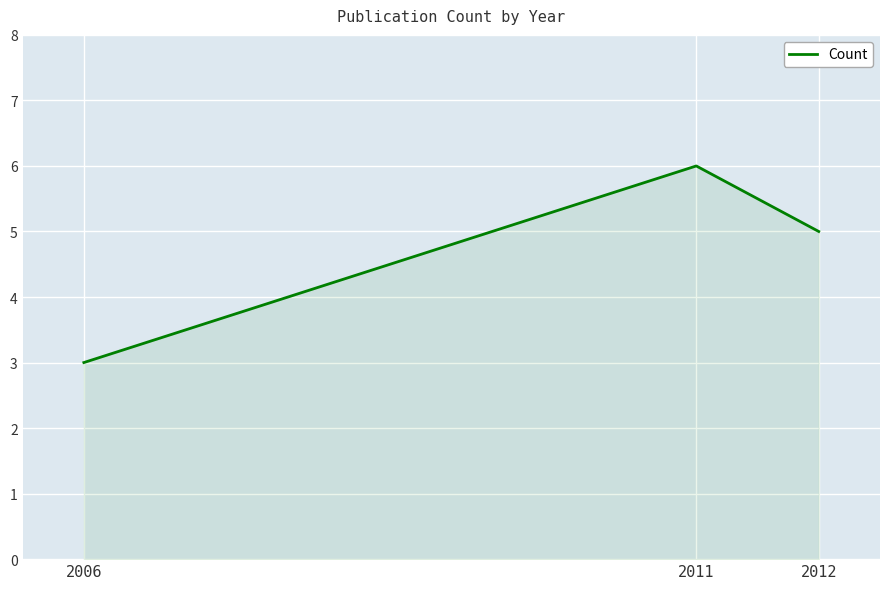

Rank the categories by value from lowest to highest.

2006, 2012, 2011